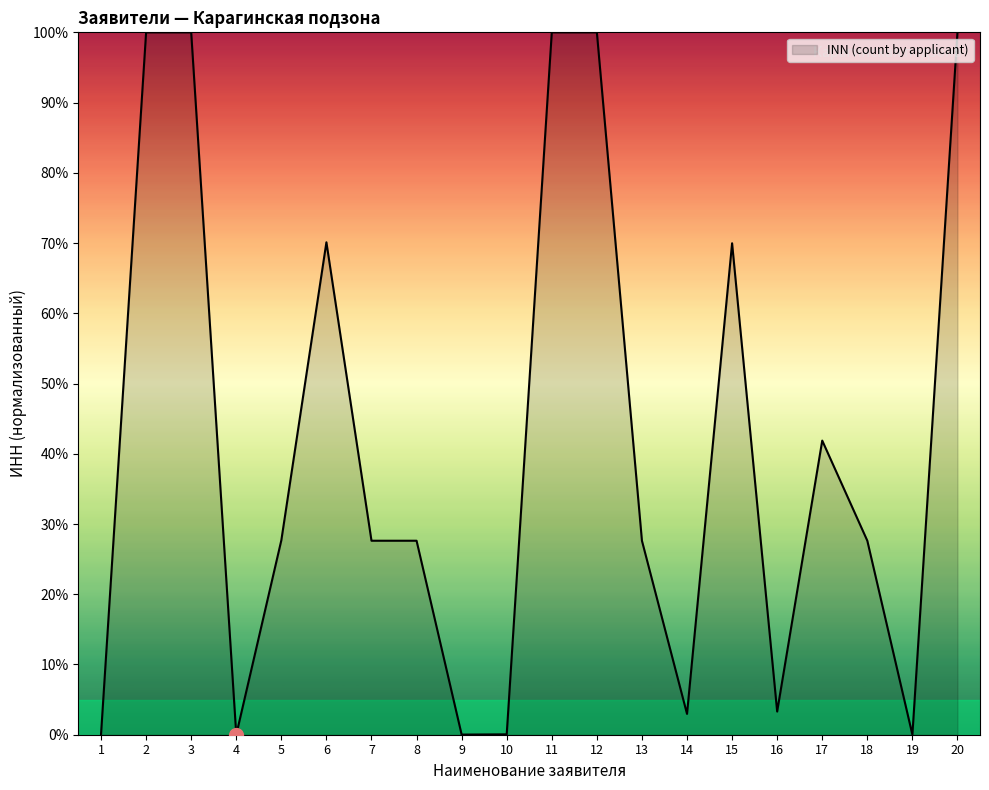

Does the chart have visible grid lines?

No